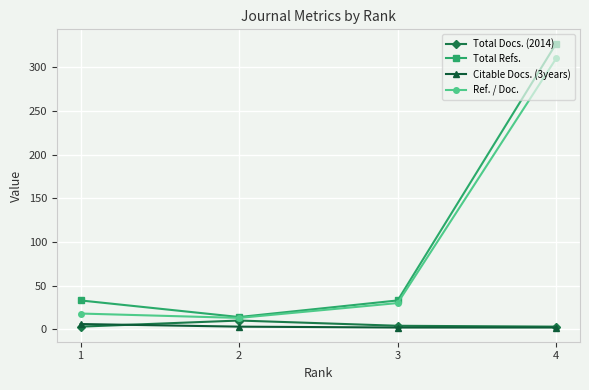

How many lines are shown in the chart?

4